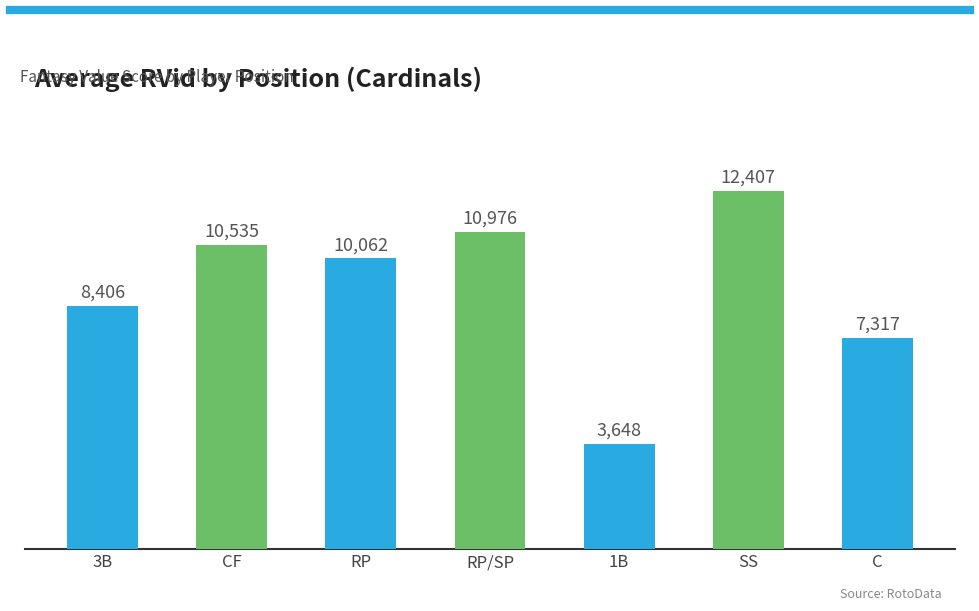

Reading right to left, list all the values displayed in this chart.

7317	12407	3648	10976	10062	10535	8406